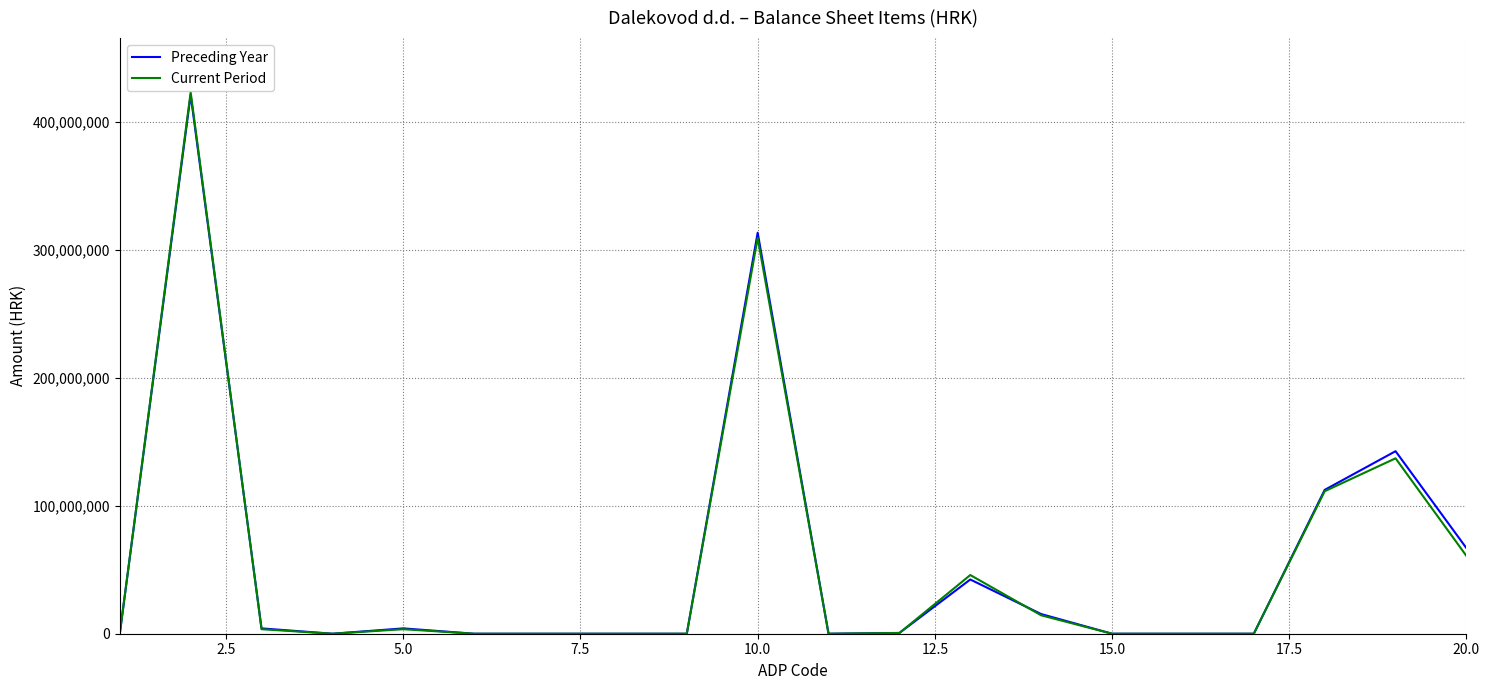

What is the highest value of the Preceding Year series?

421035334